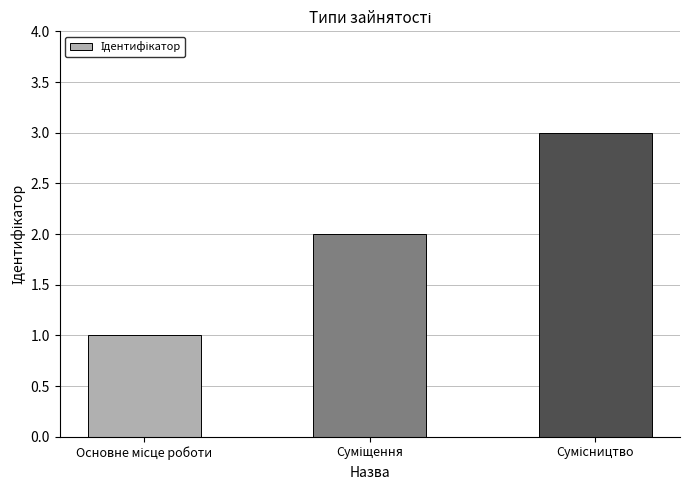

What is the sum of all values?

6